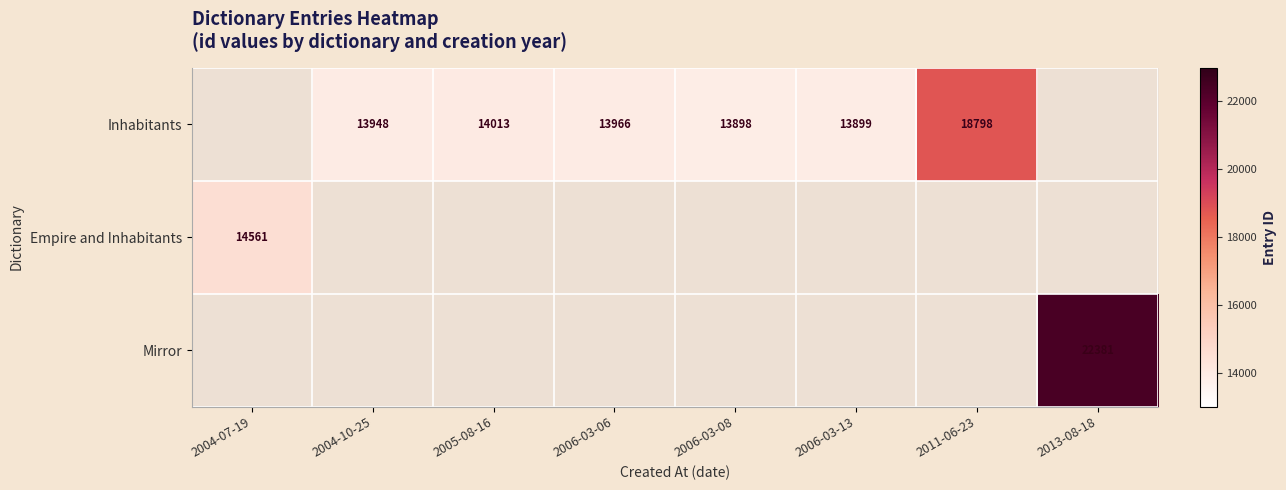

Is the value of Inhabitants at 2006-03-08 greater than the value of Mirror at 2013-08-18?

No